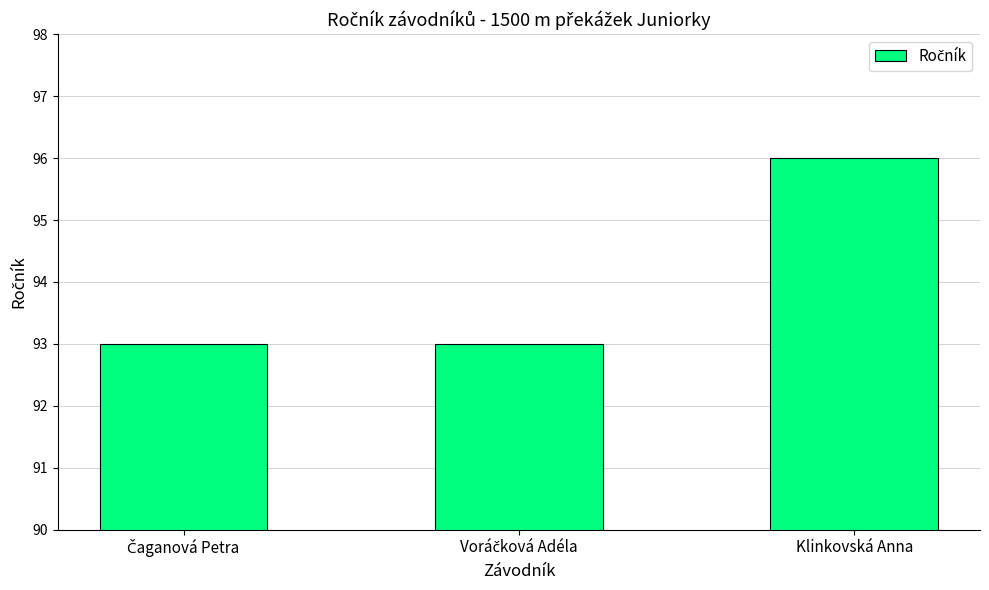

What is the difference between the maximum and minimum values?

3